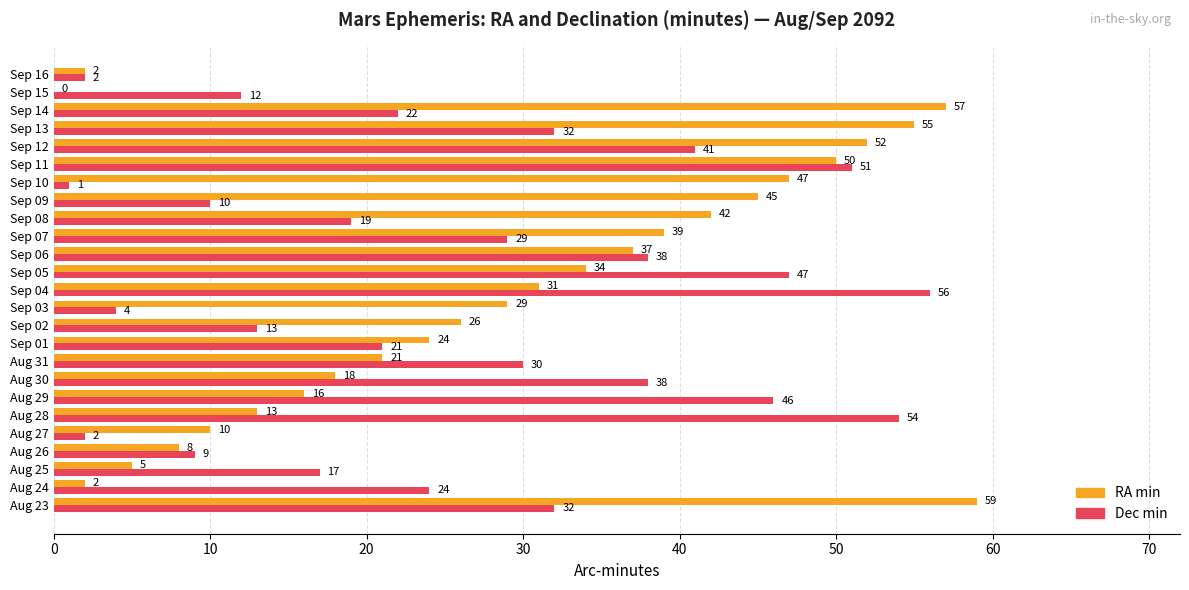

The RA min series shows 4 at Aug 28. True or false?

False